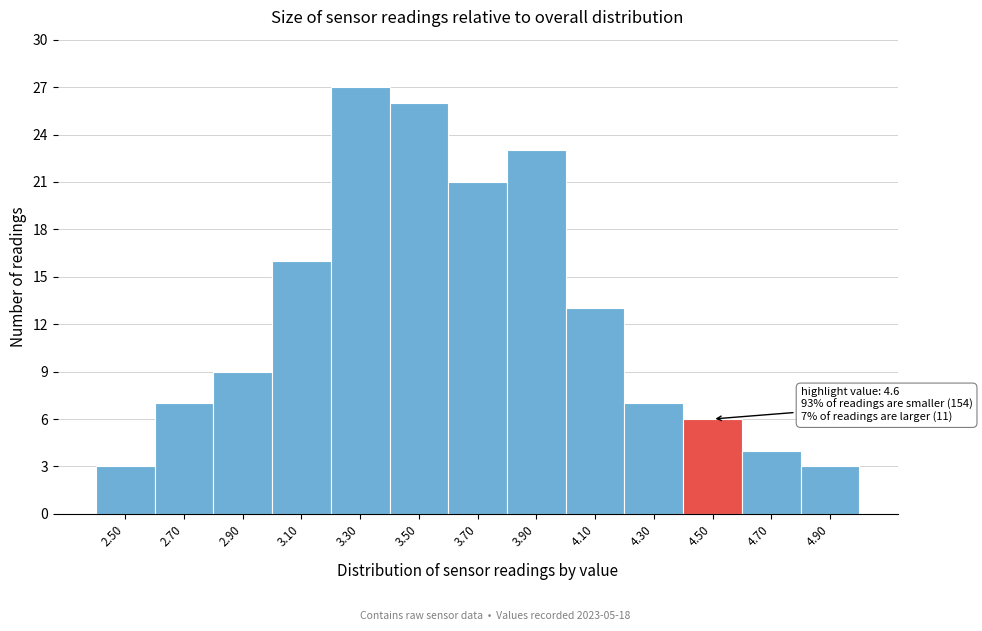

Reading right to left, transcribe all the data shown in this chart.

3	4	6	7	13	23	21	26	27	16	9	7	3